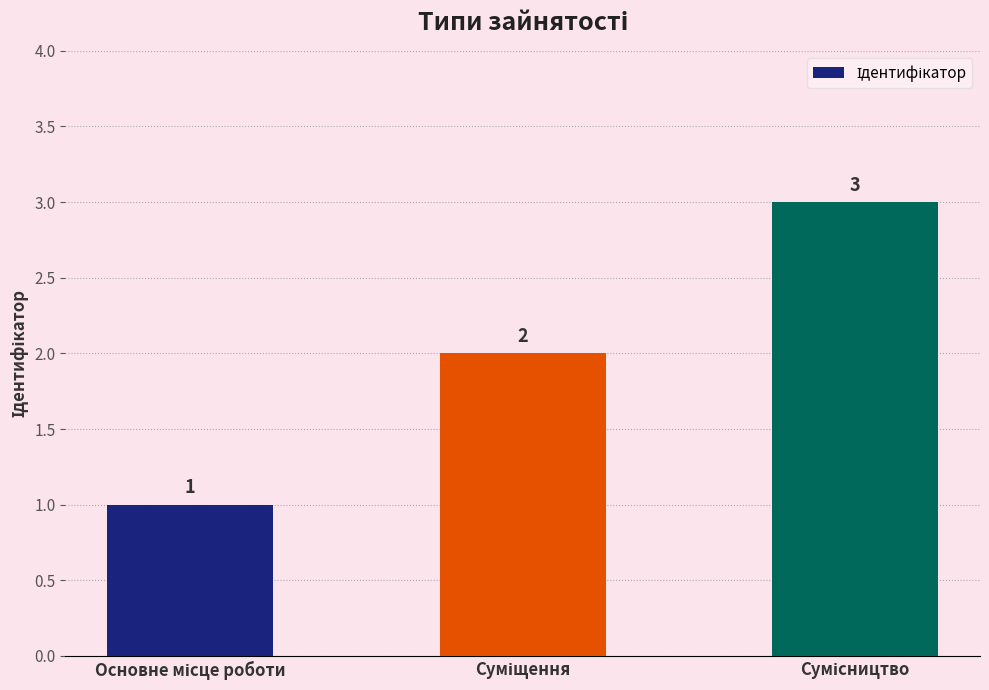

What is the sum of all values?

6